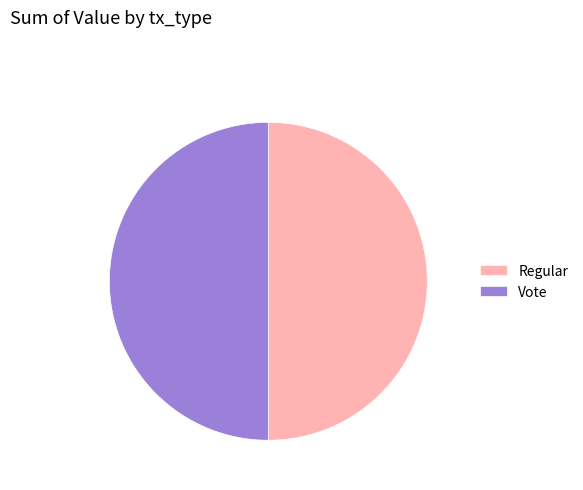

Is it true that Vote is 50% of the pie?

True